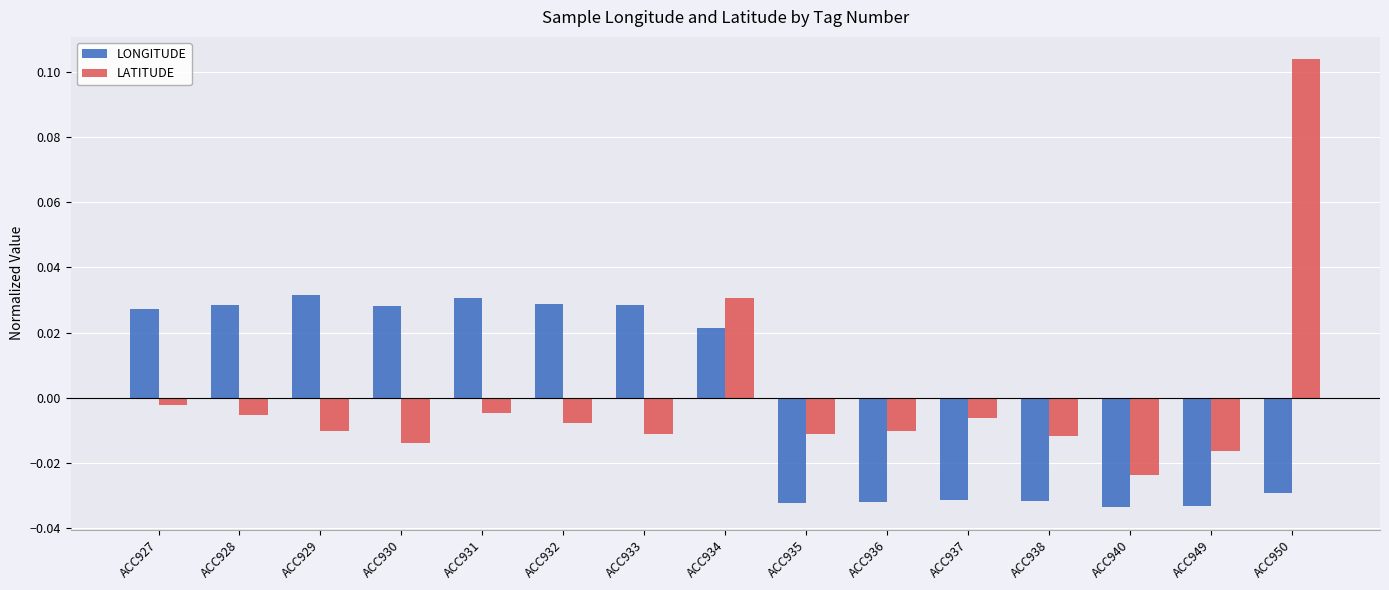

How many values in LONGITUDE are below zero?

7